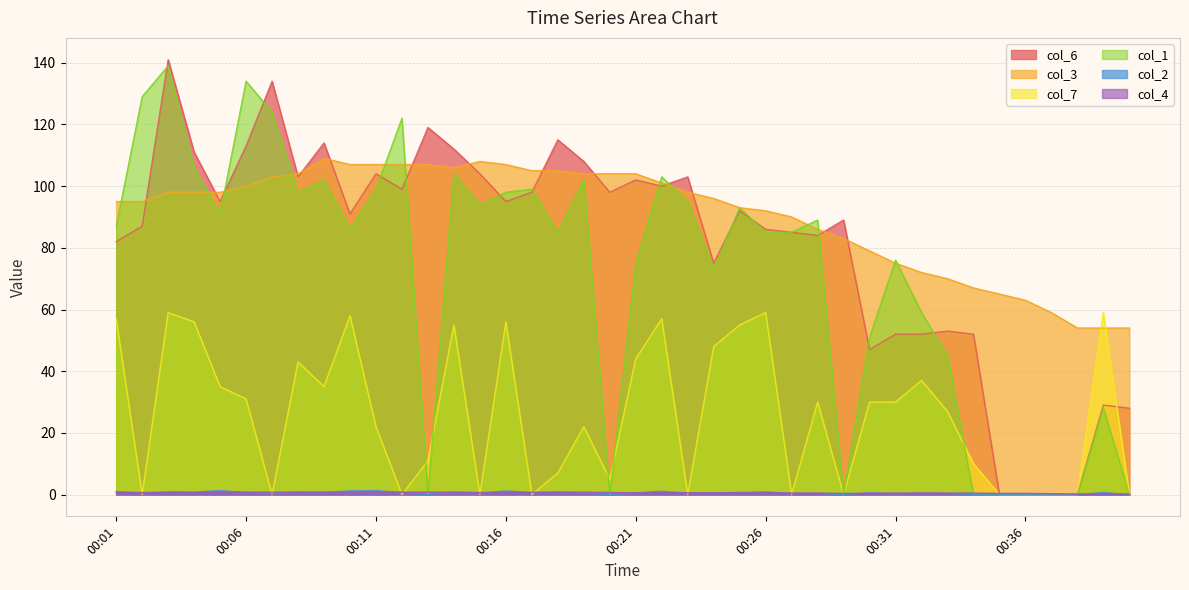

What is the greatest value displayed?

141.0